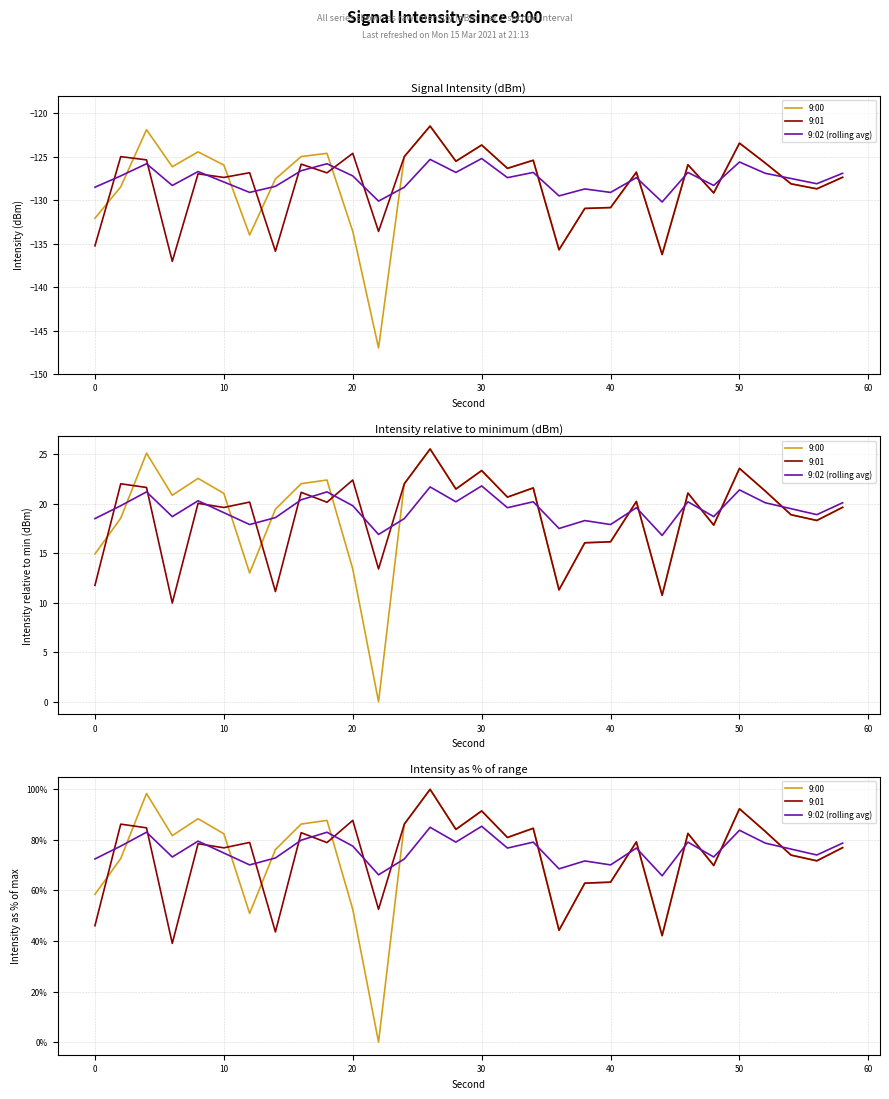

After their last crossing, which series has the higher values: 9:02 (rolling avg) or 9:01?

9:02 (rolling avg)